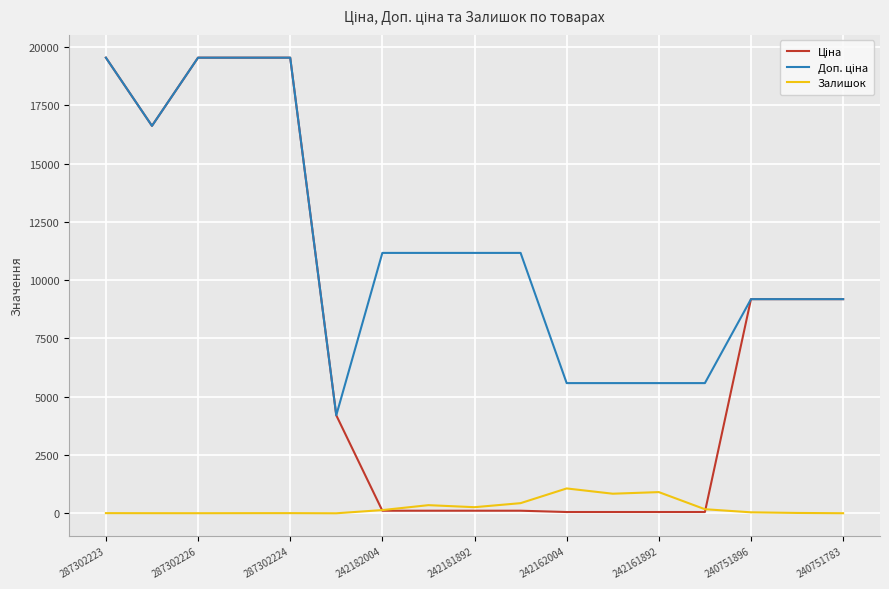

Does the chart have visible grid lines?

Yes